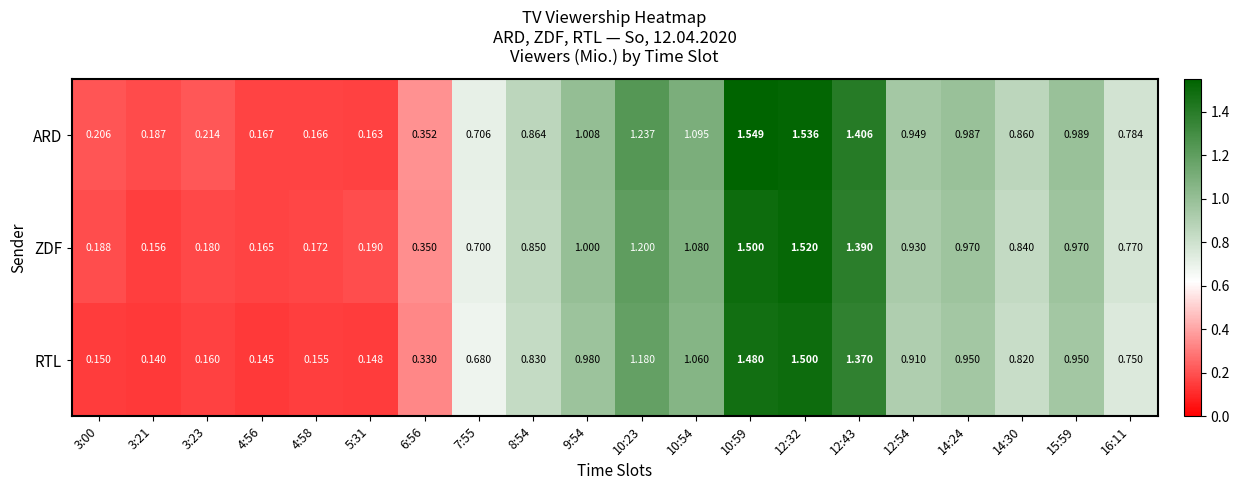

What is the total value across all series at 7:55?

2.1